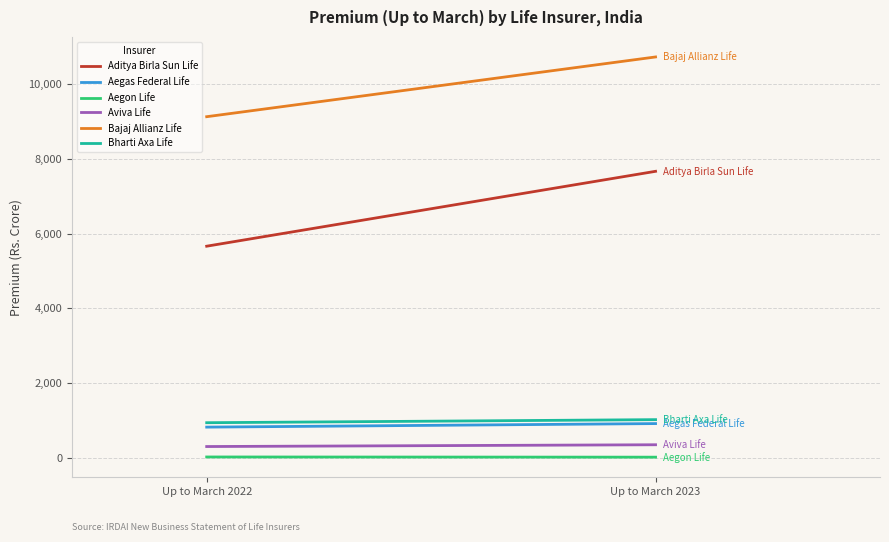

What is the difference between the maximum and minimum values in the Bajaj Allianz Life series?

1601.2